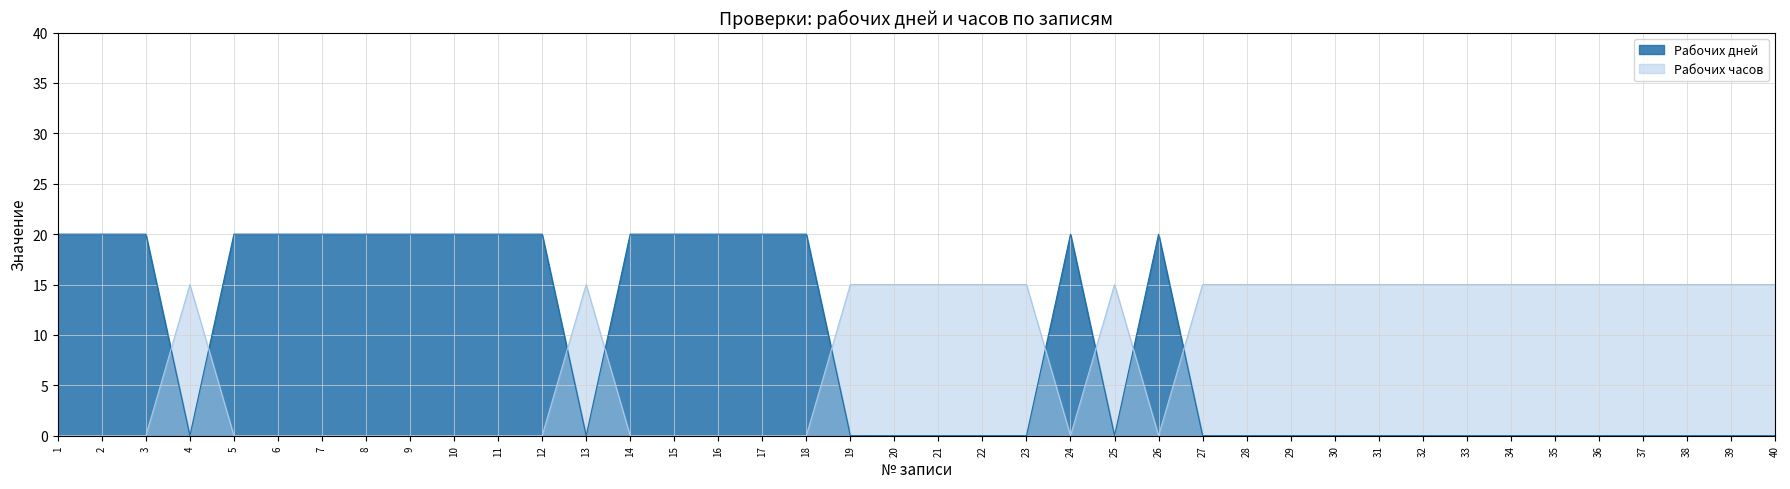

At which label is Рабочих часов closest to 7?

1